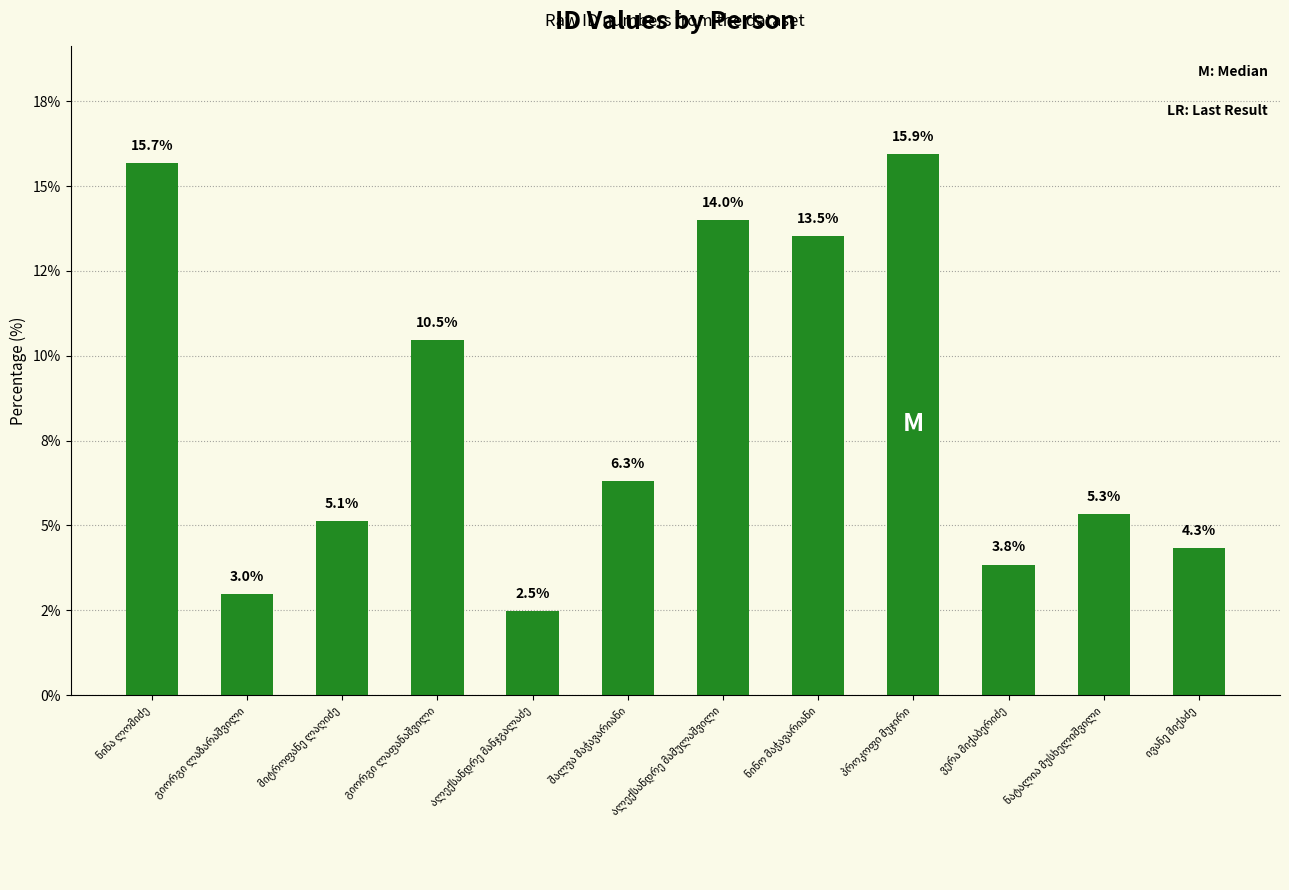

Does the chart contain any negative values?

No